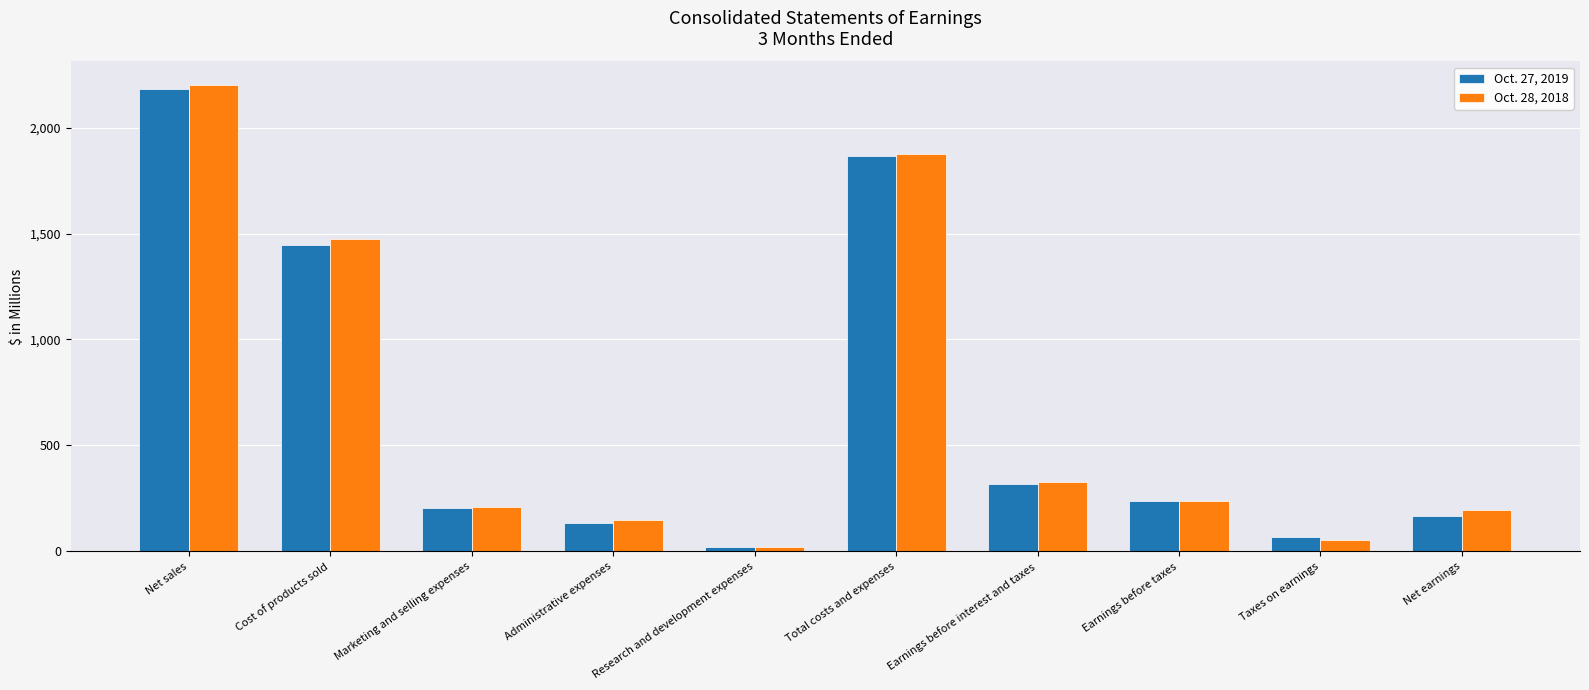

Reading left to right, transcribe all the data shown in this chart.

Oct. 27, 2019: Net sales=2183	Cost of products sold=1445	Marketing and selling expenses=206	Administrative expenses=134	Research and development expenses=22	Total costs and expenses=1866	Earnings before interest and taxes=317	Earnings before taxes=237	Taxes on earnings=68	Net earnings=166
Oct. 28, 2018: Net sales=2202	Cost of products sold=1476	Marketing and selling expenses=211	Administrative expenses=148	Research and development expenses=23	Total costs and expenses=1876	Earnings before interest and taxes=326	Earnings before taxes=236	Taxes on earnings=56	Net earnings=194